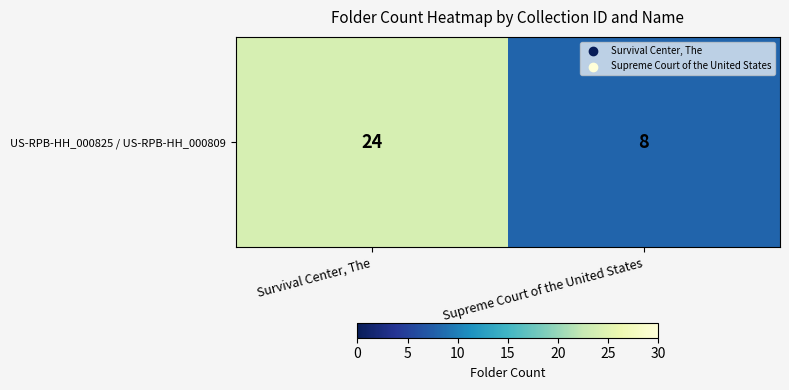

Is it true that the value at Survival Center, The is 24?

True